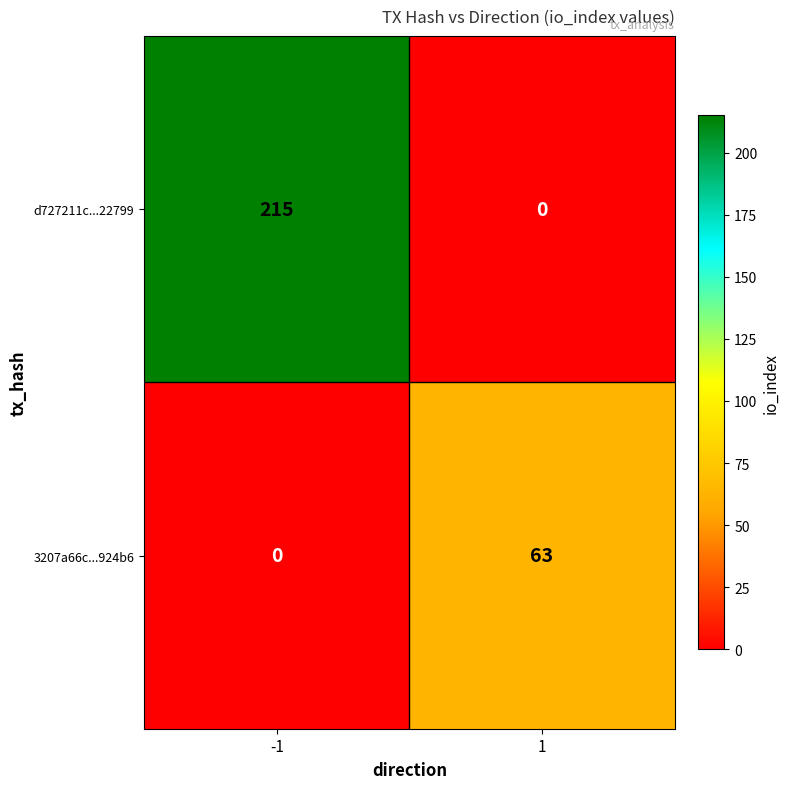

What is the difference between the maximum and minimum values in the 3207a66c...924b6 series?

63